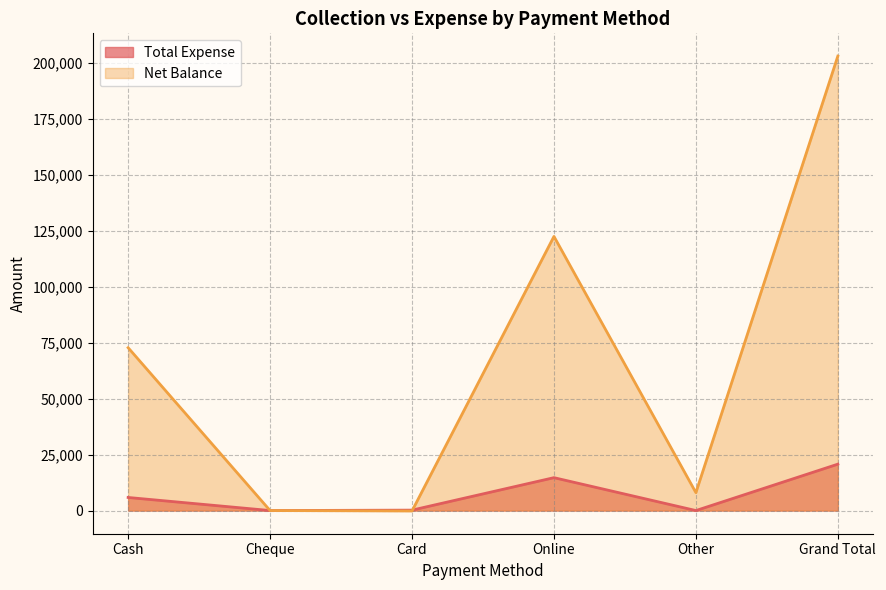

At which label does Net Balance reach its minimum?

Card